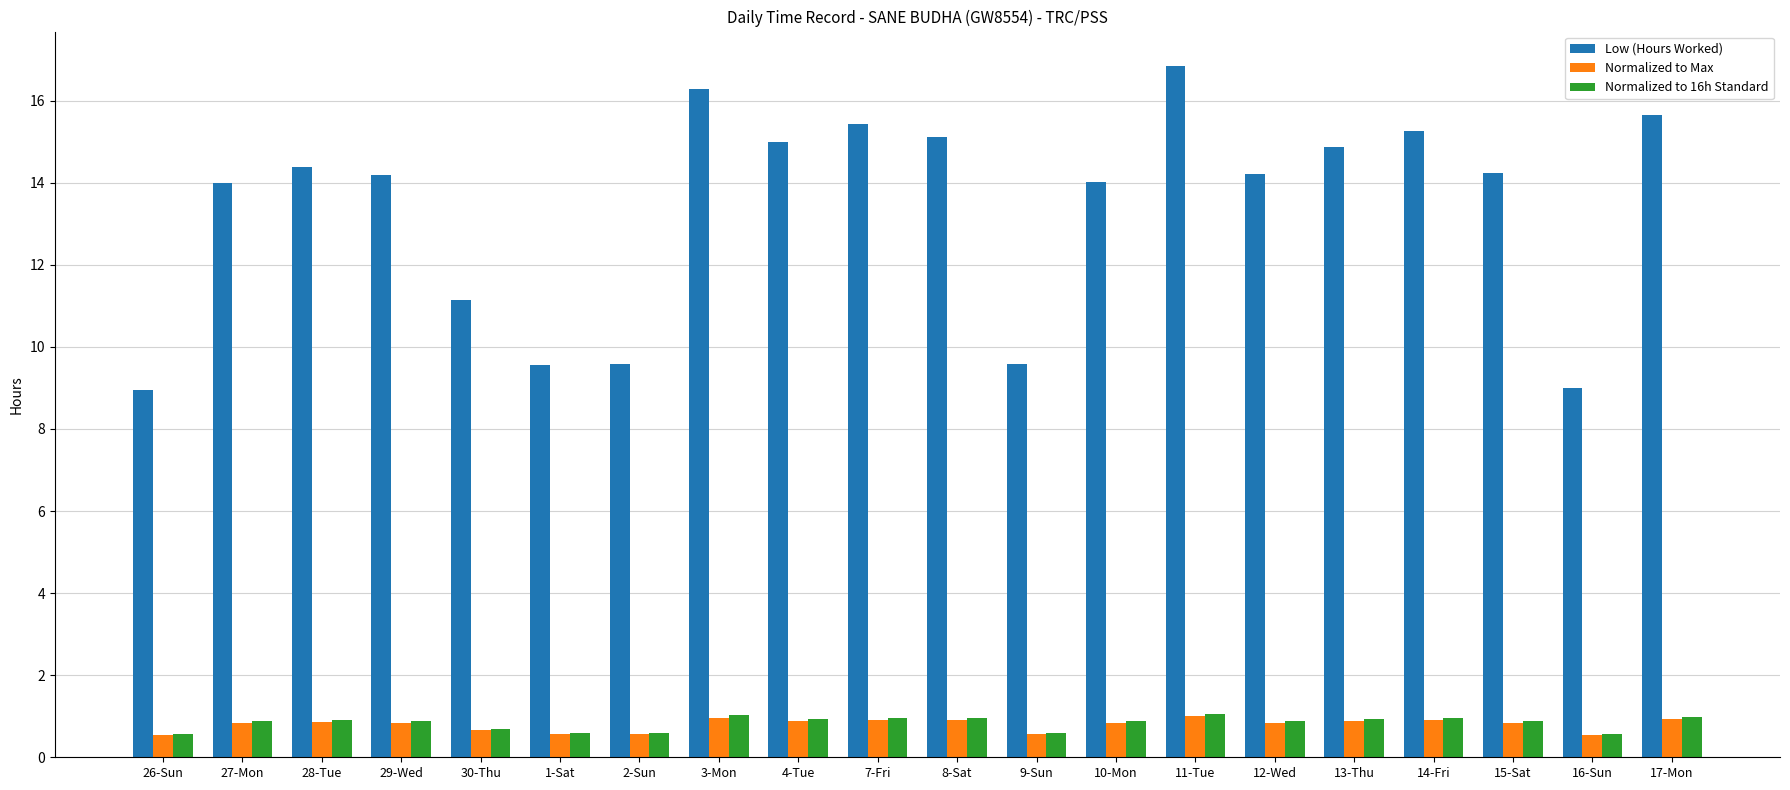

What is the lowest value of the Low (Hours Worked) series?

8.9